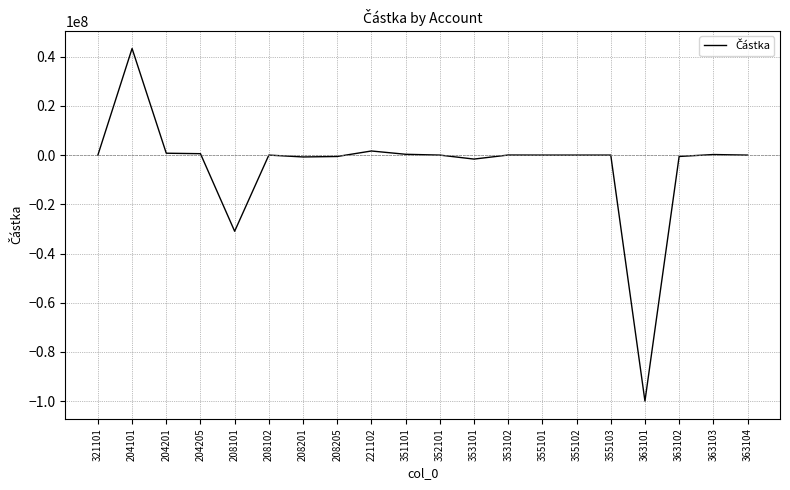

What is the sum of the values at 208101 and 363104?

-30952924.8